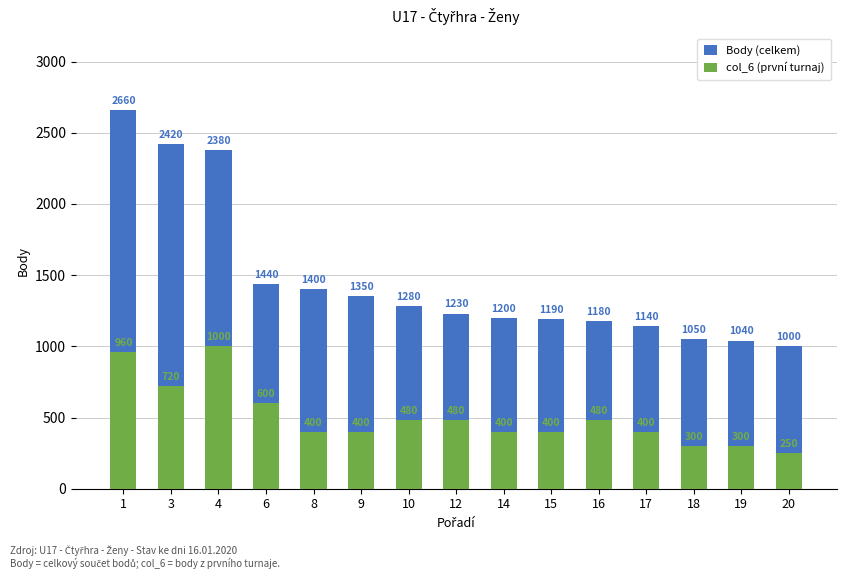

Which label corresponds to the smallest value in the chart?

20